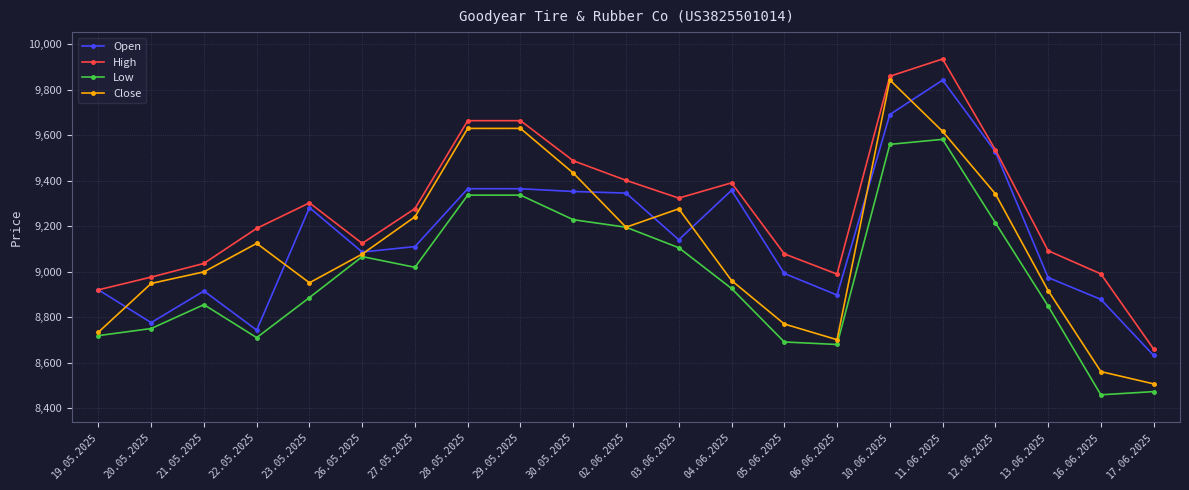

Which series has the largest total across all categories?

High